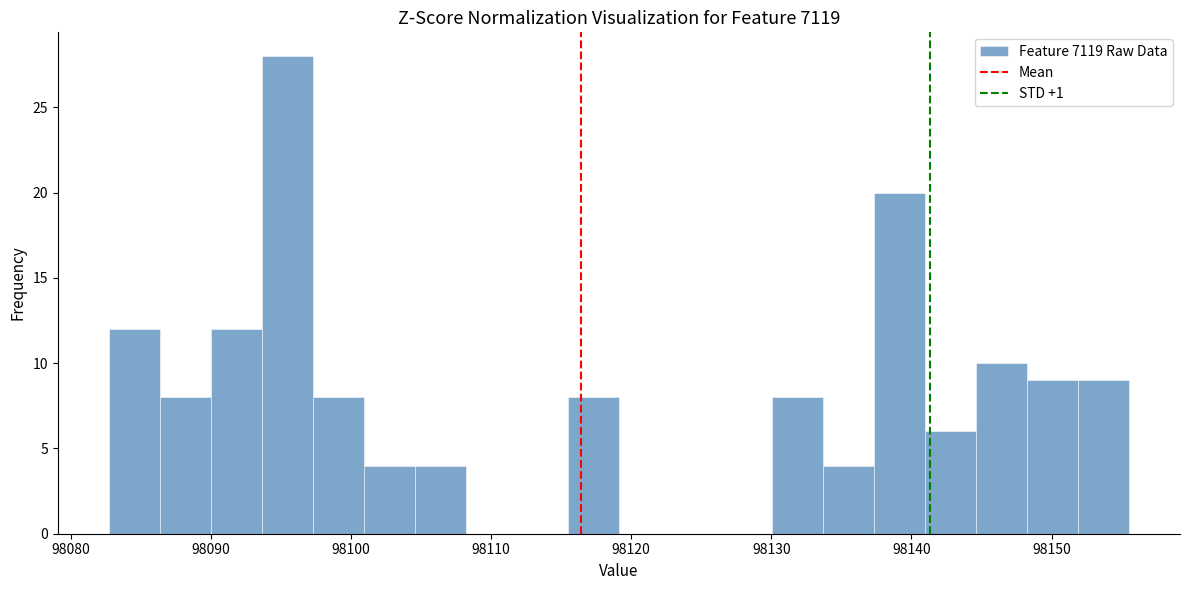

Read against the x-axis, roughly where is the centre of the tallest bar?

98095